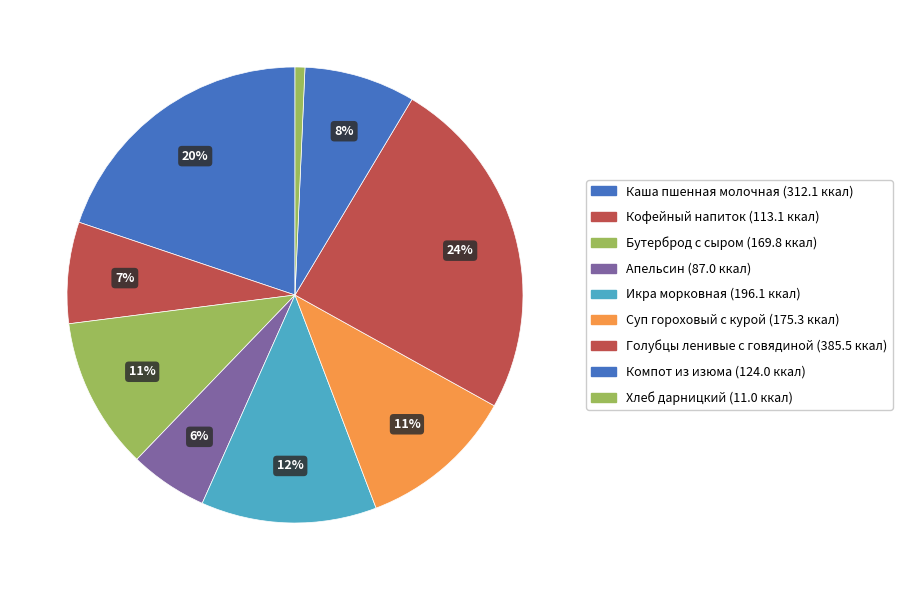

Which has a higher value, Суп гороховый с курой or Хлеб дарницкий?

Суп гороховый с курой